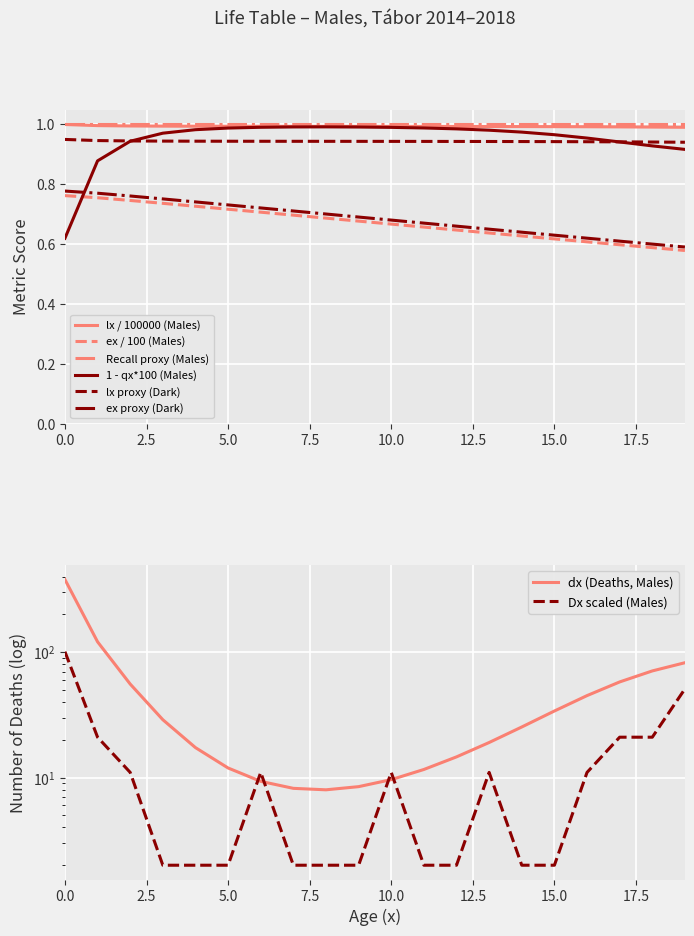

The value of lx / 100000 (Males) at 0.0 is 1.6. True or false?

False